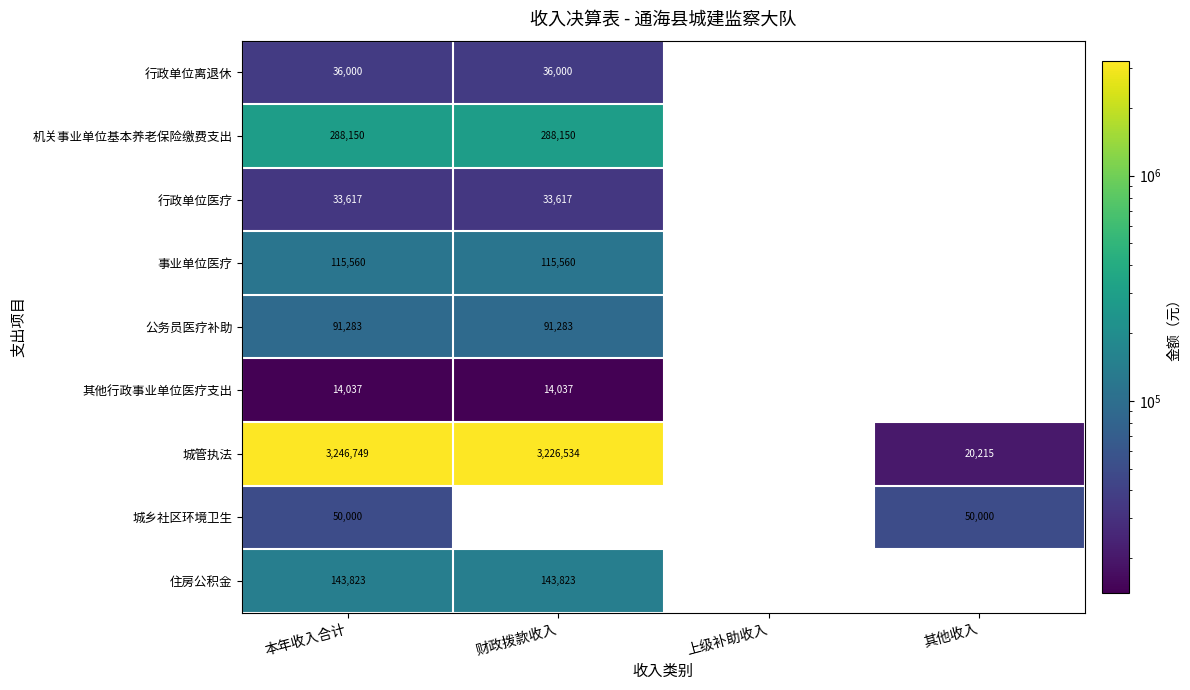

List the series in order of their peak value, highest first.

城管执法, 机关事业单位基本养老保险缴费支出, 住房公积金, 事业单位医疗, 公务员医疗补助, 城乡社区环境卫生, 行政单位离退休, 行政单位医疗, 其他行政事业单位医疗支出